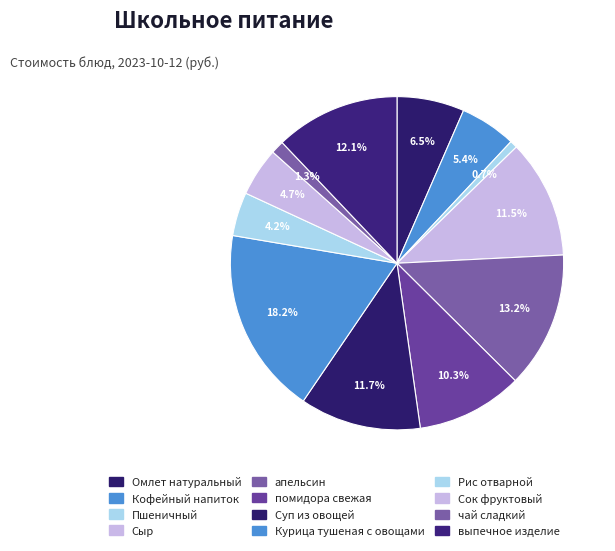

Count the number of slices in the pie.

12